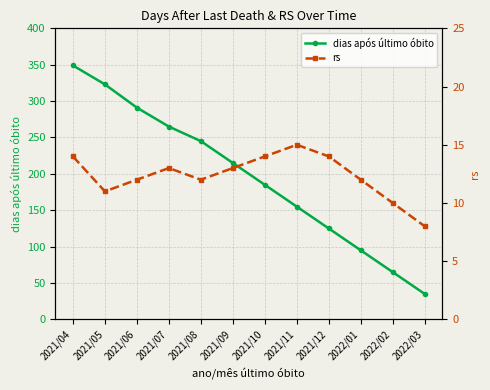

True or false: dias após último óbito has more than 1 interior local peaks.

False